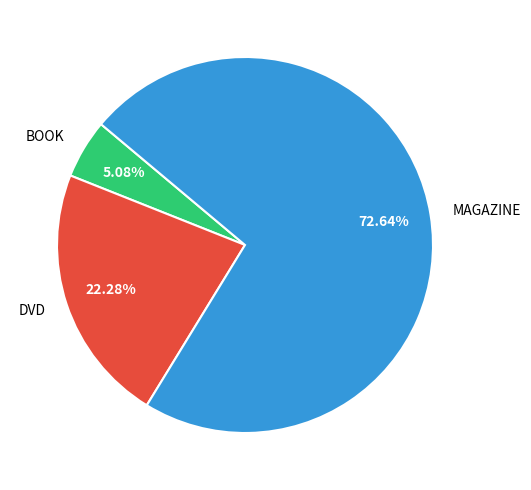

Combined, what portion of the pie is MAGAZINE and BOOK?

77.7%